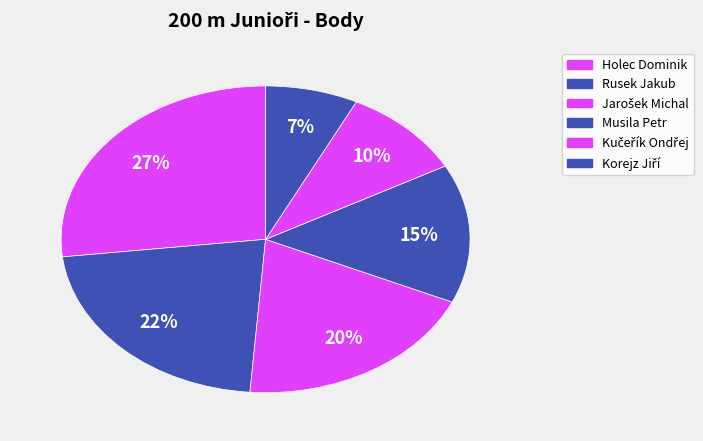

Combined, what portion of the pie is Musila Petr and Holec Dominik?

41.5%